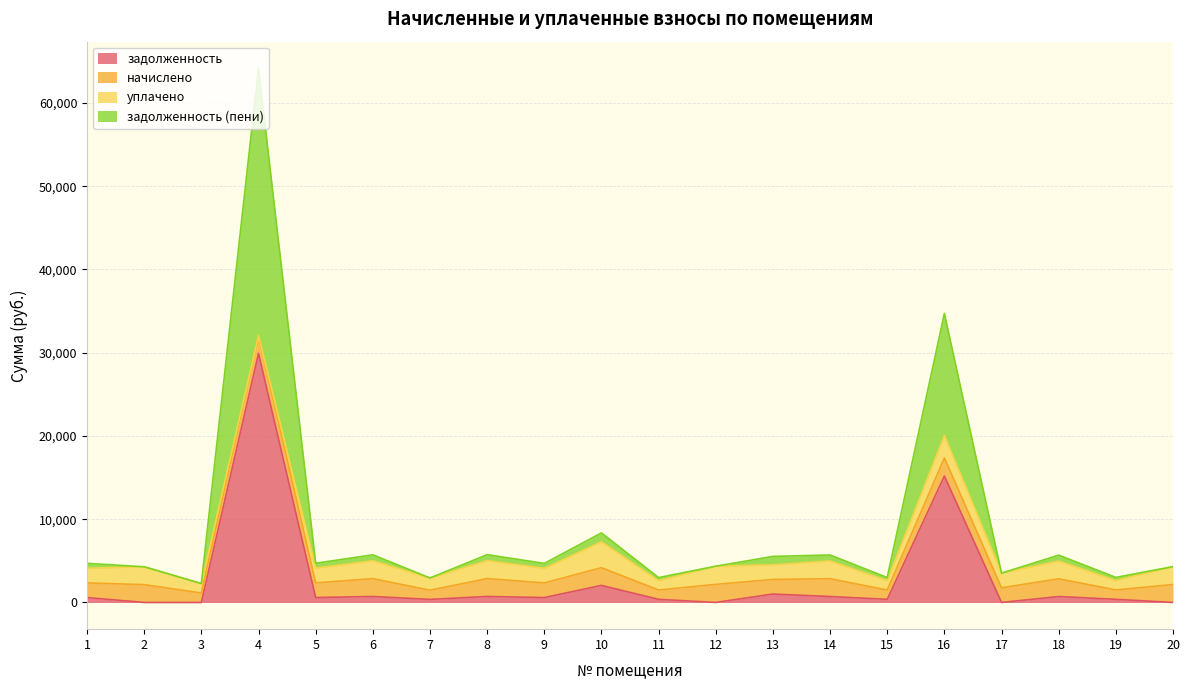

How many interior local valleys does the задолженность series have?

6